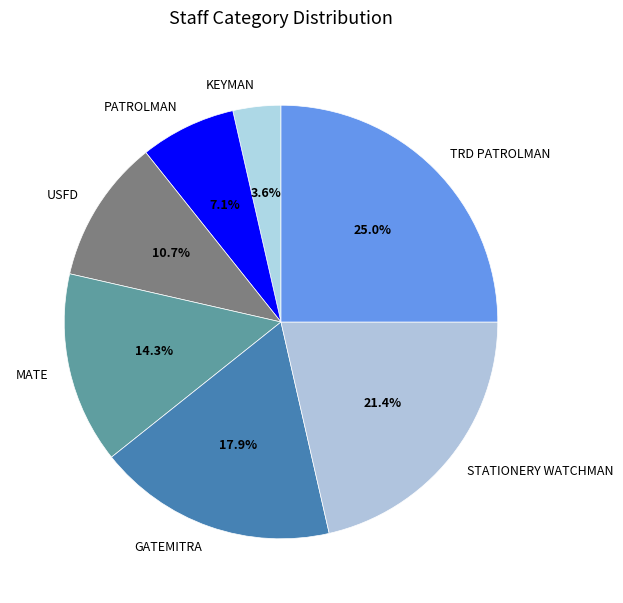

How many segments does this pie chart have?

7